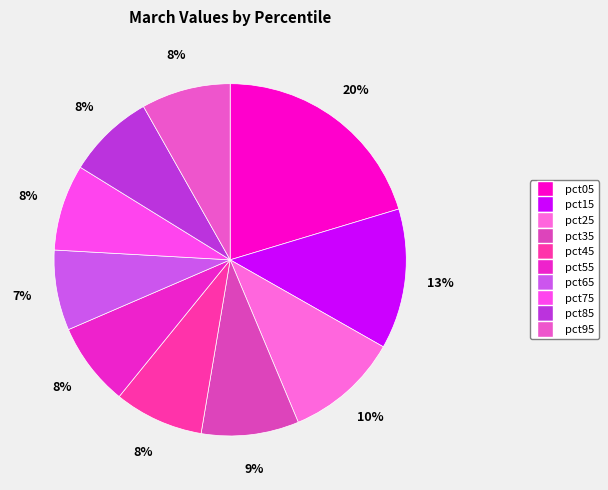

How many slices are in this pie chart?

10